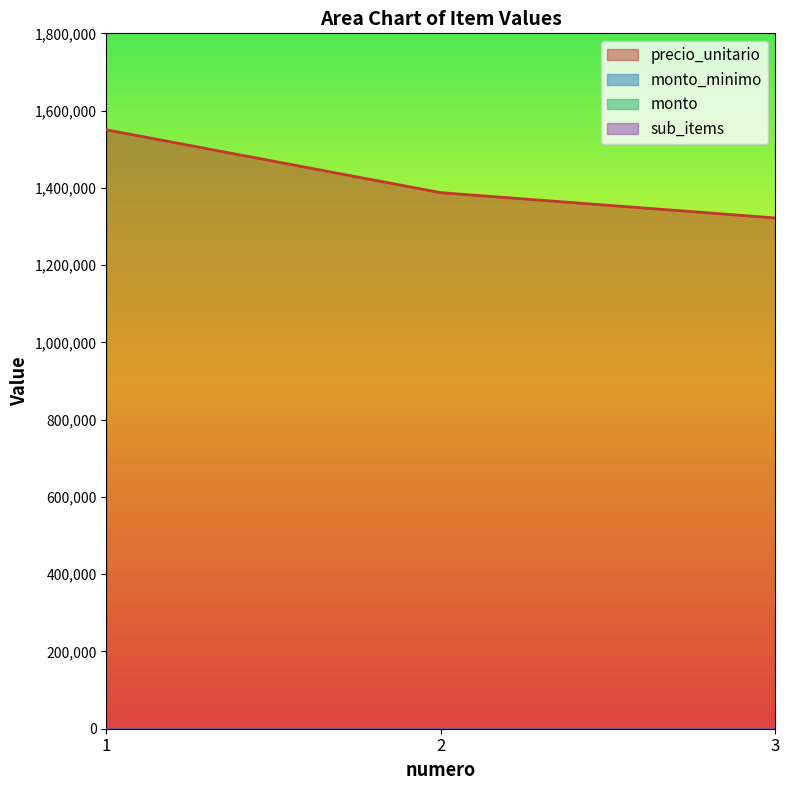

Which has a higher value, 1 or 2?

1